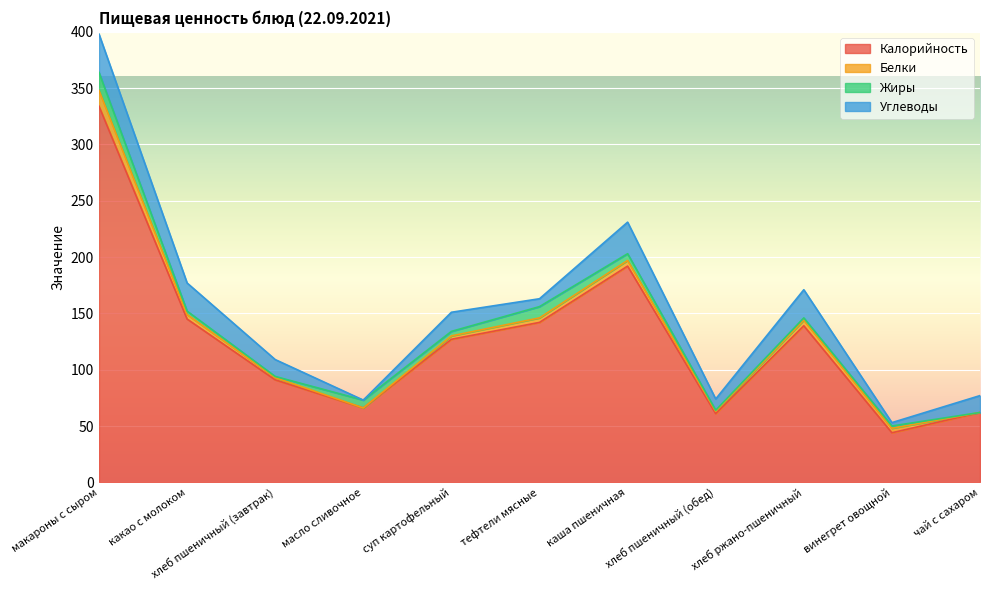

What position from the right is тефтели мясные?

6